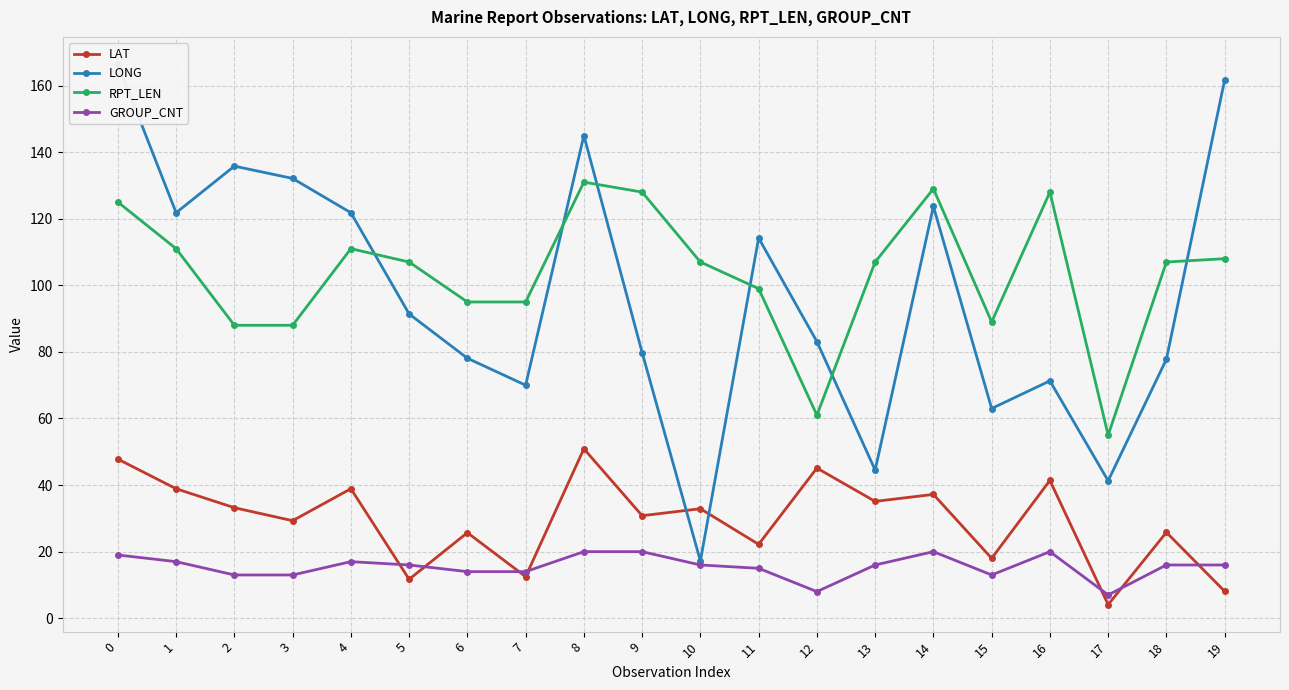

The value of LAT at 12 is 45.1. True or false?

True